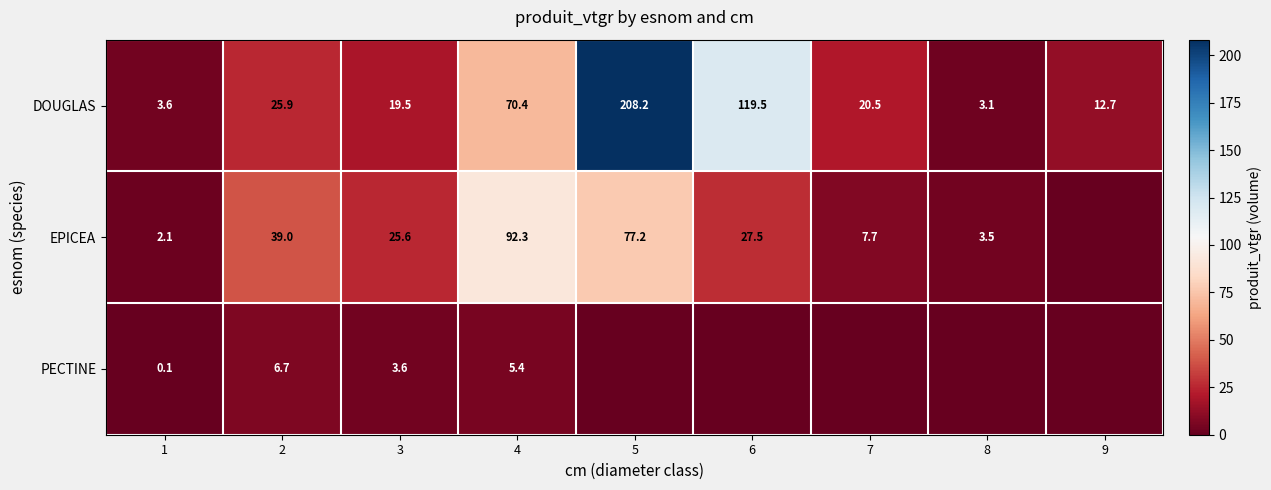

What is the total value across all series at 2?

71.6